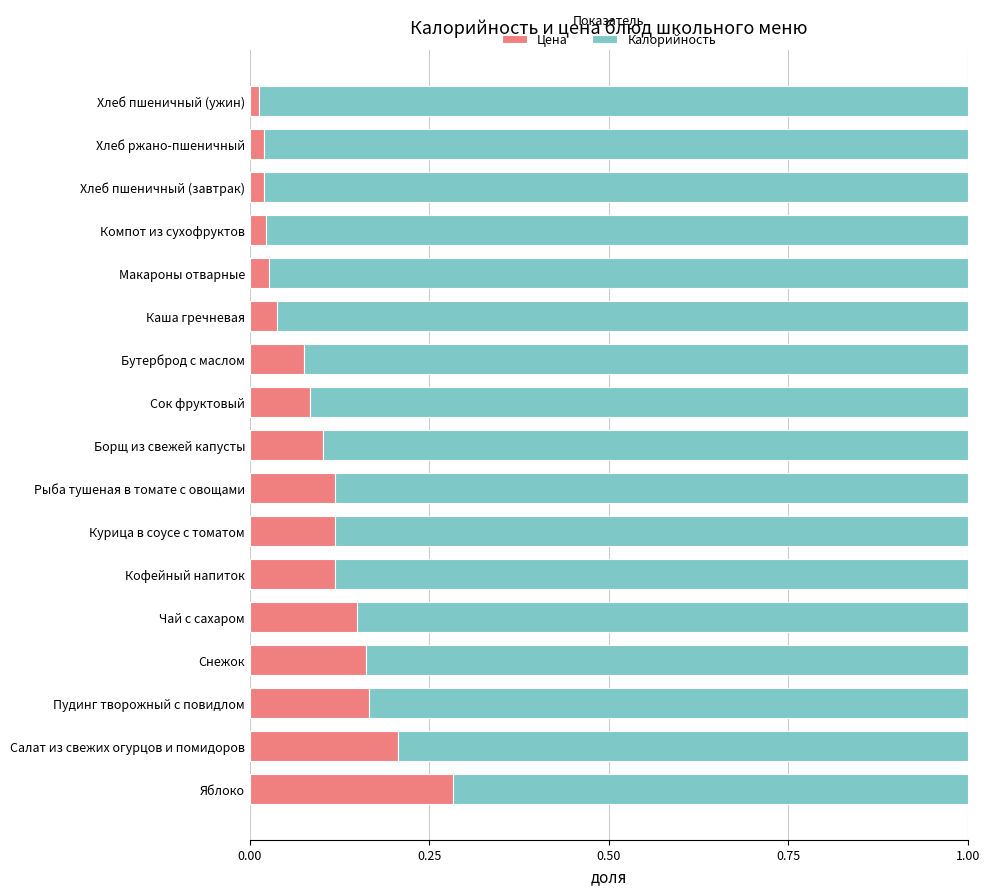

What is the sum of all Цена values?

1.7